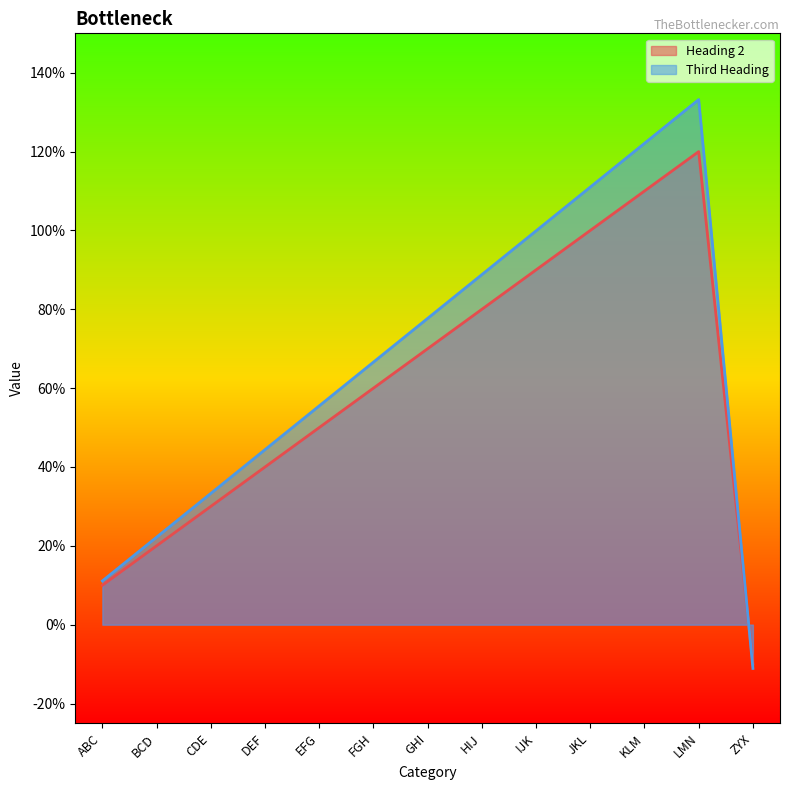

How many data points does each series have?

13